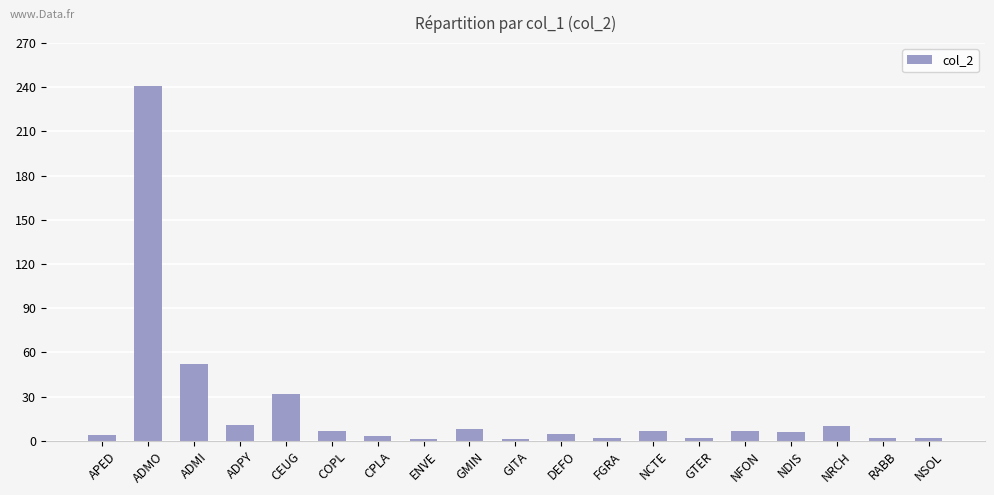

What is the approximate value at CEUG?

32